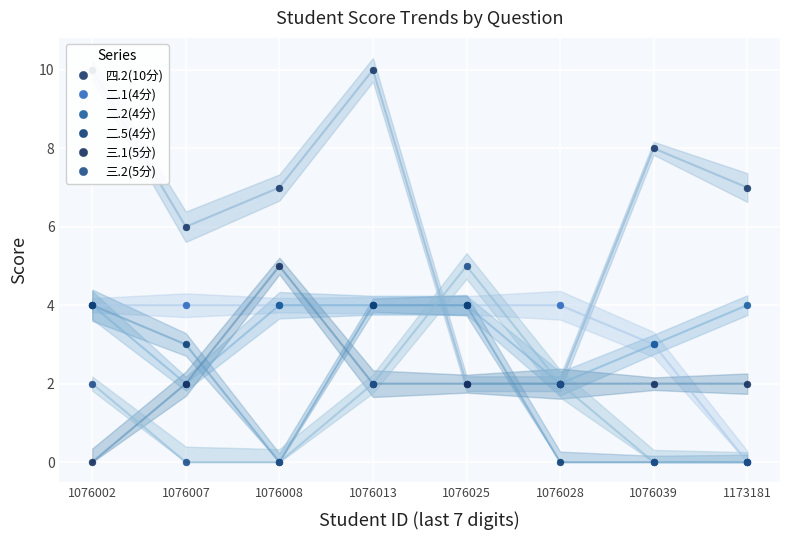

Is it true that 三.1(5分) equals 2 at 1076039?

True